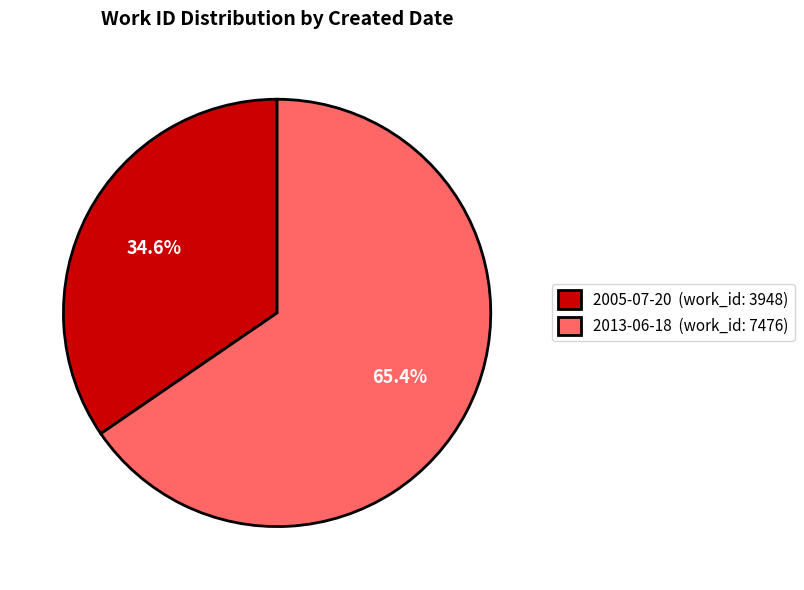

To the nearest percent, what is the average slice percentage?

50%